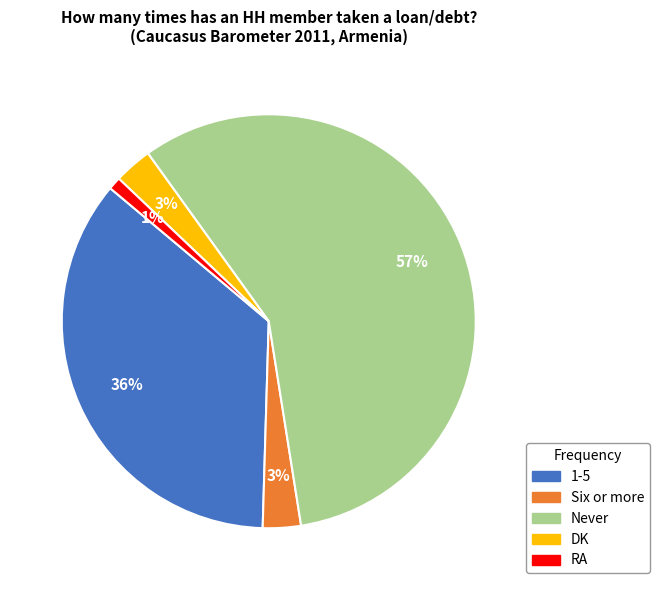

Which slice is the smallest?

RA